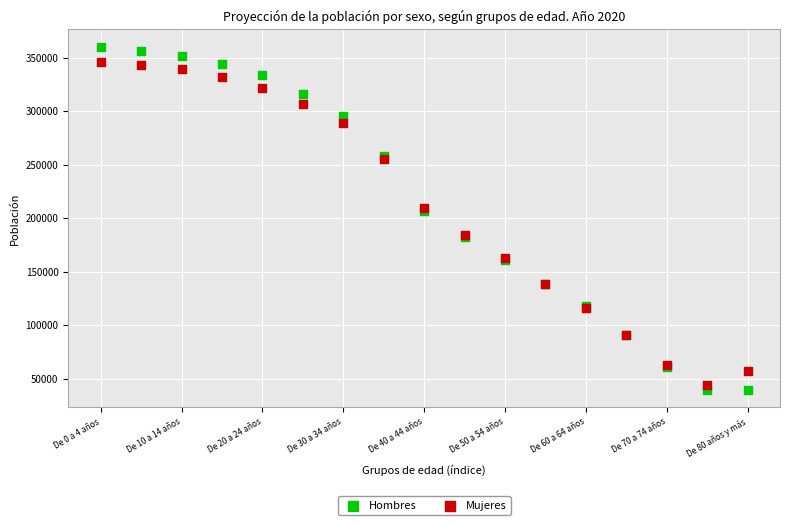

Which series reaches the minimum Y coordinate?

Hombres